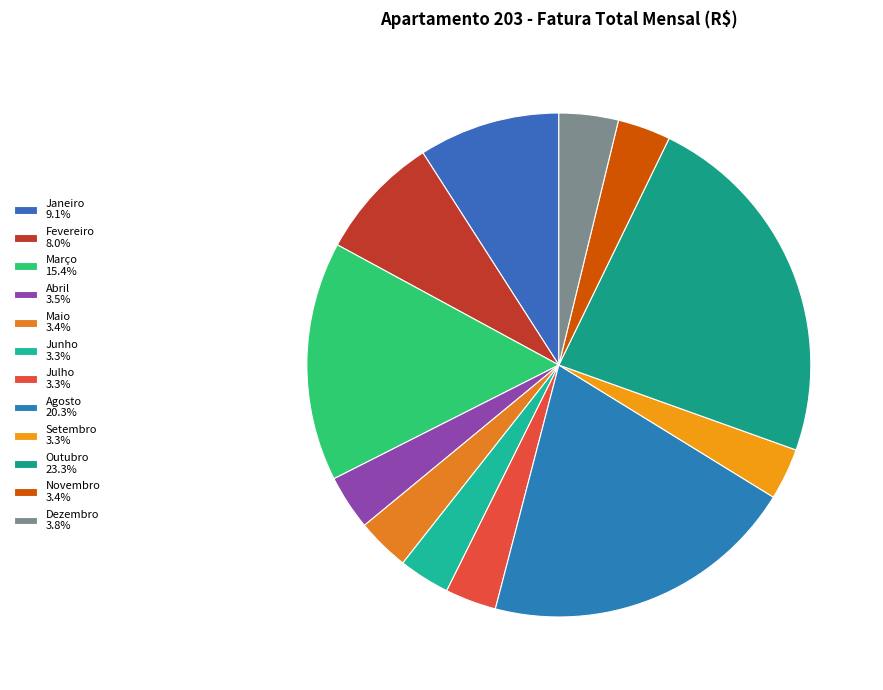

Is it true that Outubro is 23% of the pie?

True